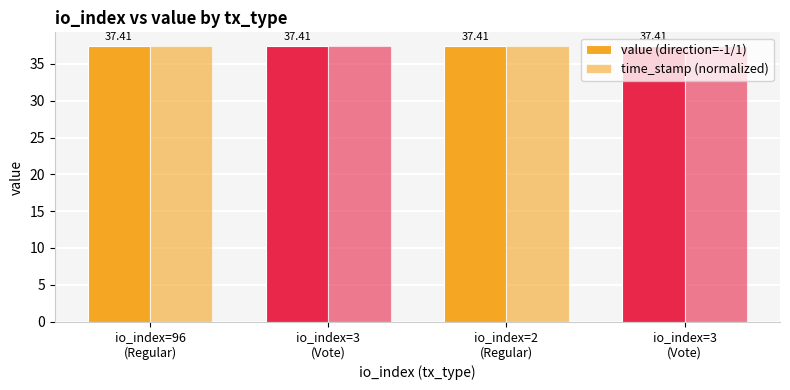

True or false: value (direction=-1/1) has a value of 37.4 at io_index=96
(Regular).

True